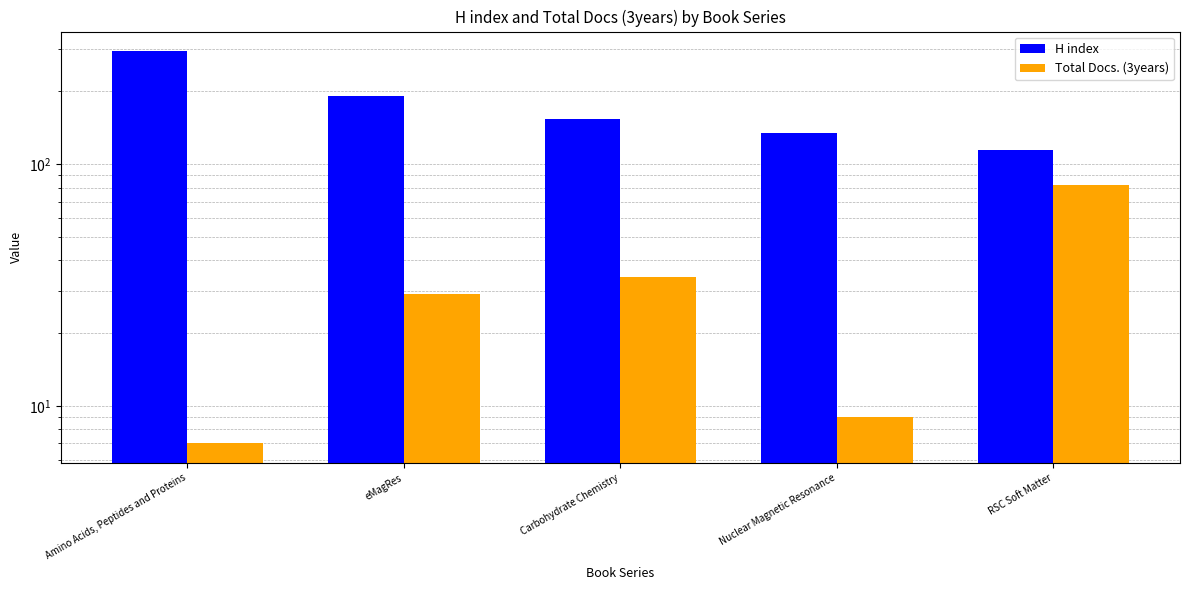

Is the value of H index at Carbohydrate Chemistry greater than the value of Total Docs. (3years) at Amino Acids, Peptides and Proteins?

Yes